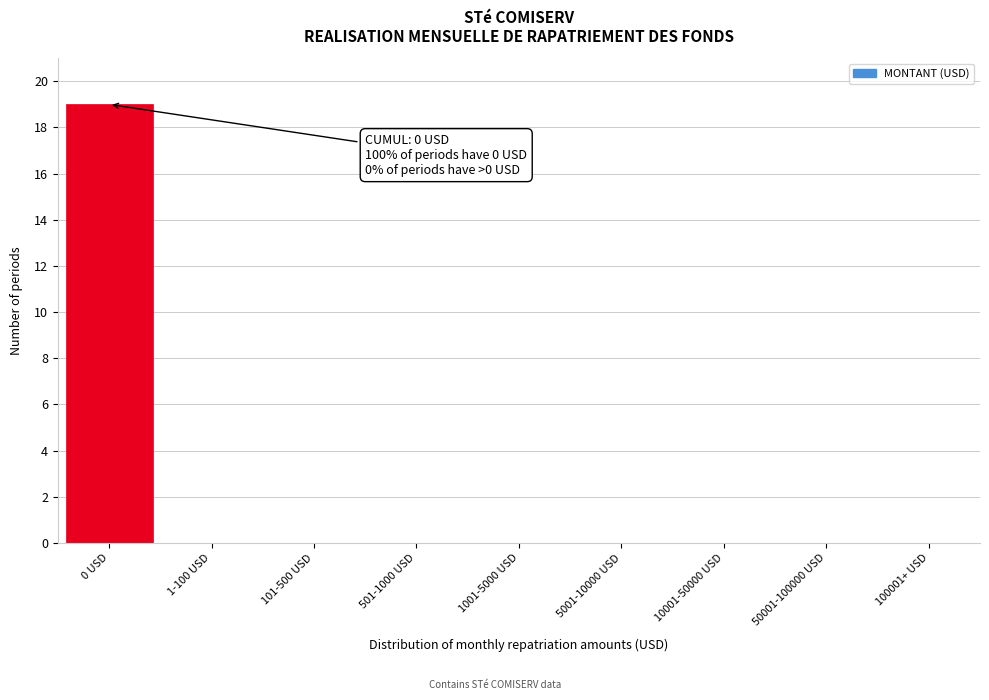

Reading left to right, transcribe all the data shown in this chart.

0 USD=19	1-100 USD=0	101-500 USD=0	501-1000 USD=0	1001-5000 USD=0	5001-10000 USD=0	10001-50000 USD=0	50001-100000 USD=0	100001+ USD=0